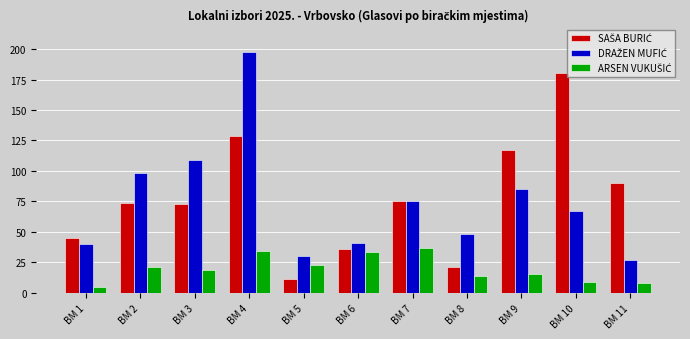

What is the spread (max minus min) of values at BM 7?

38